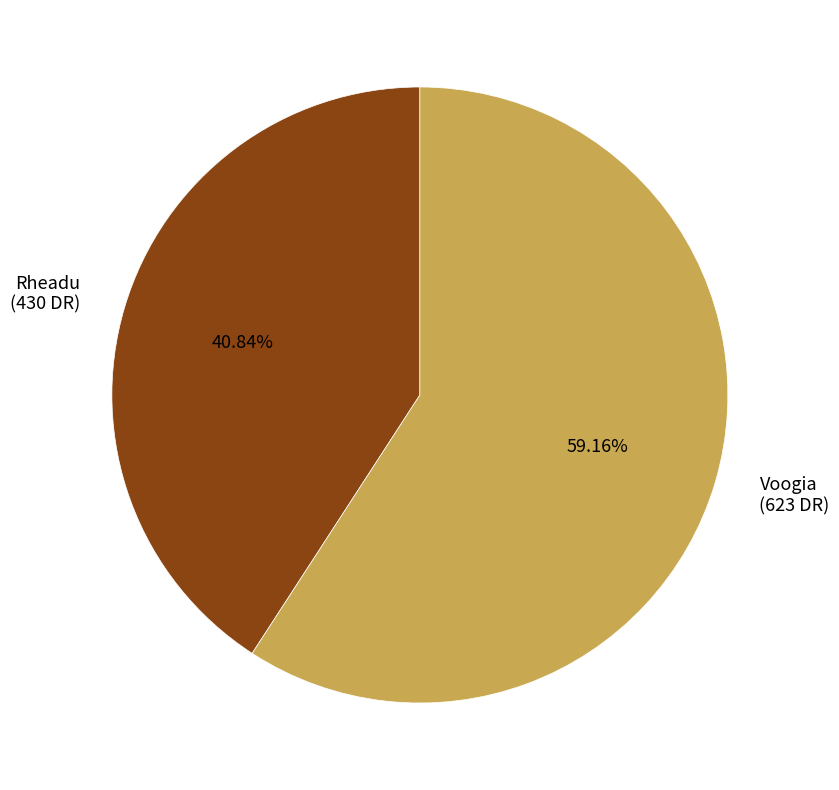

Which has a higher value, Voogia or Rheadu?

Voogia